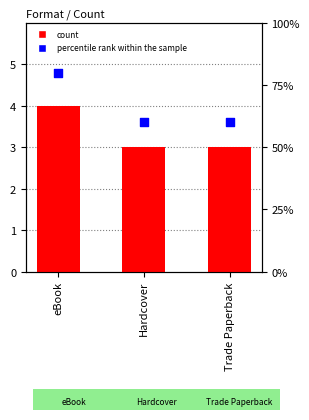

What are all the series names shown in the legend?

count, percentile rank within the sample